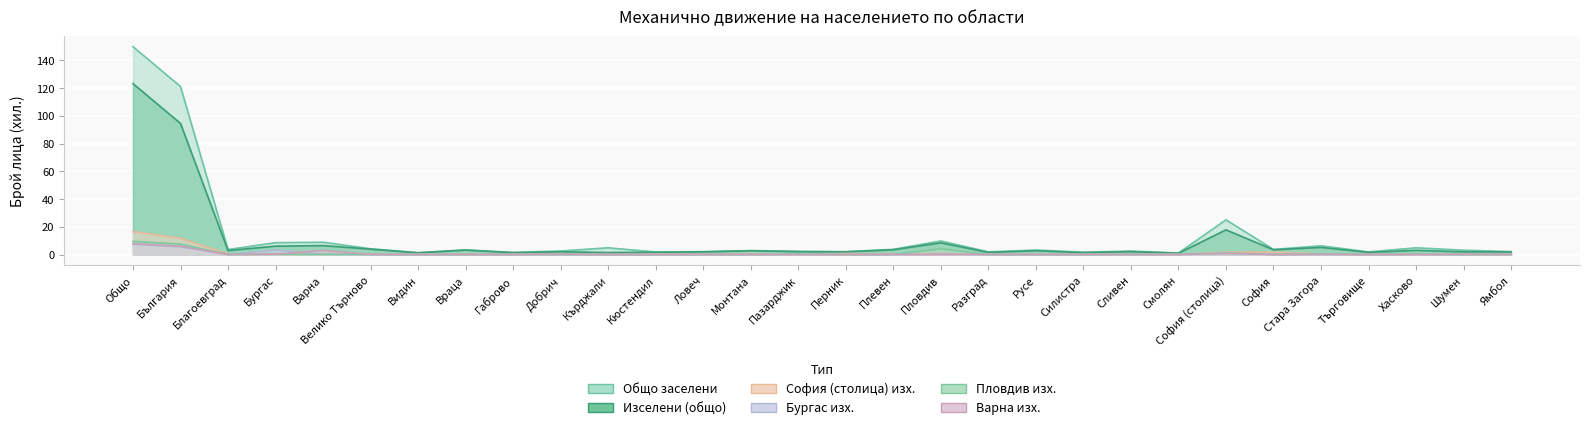

The София (столица) изх. series shows 0.2 at Смолян. True or false?

False